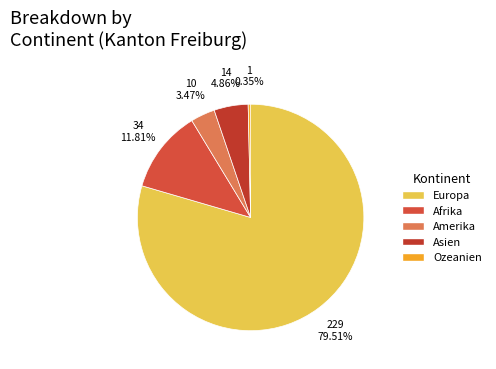

To the nearest percent, what portion does Asien represent?

5%